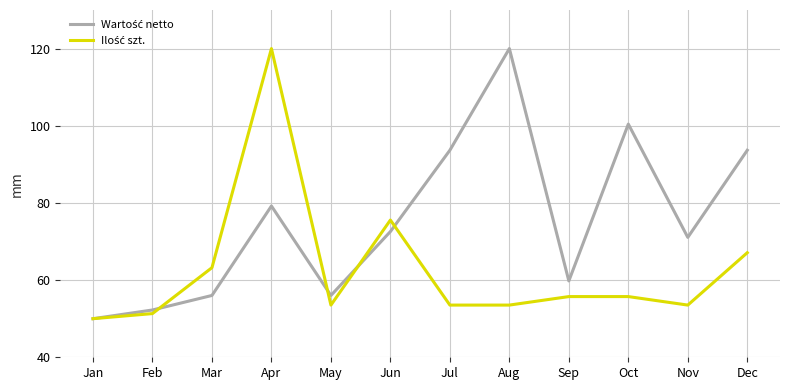

At which category is the sum across all series the highest?

Apr